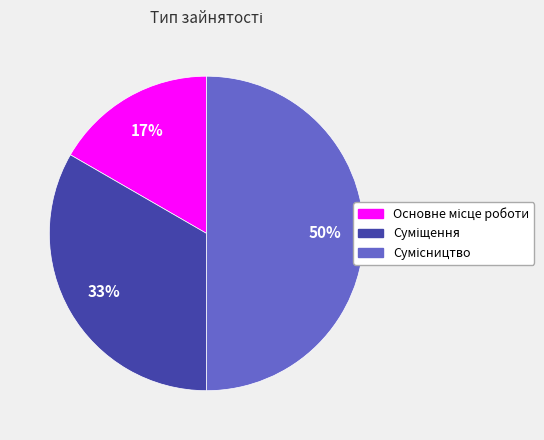

To the nearest percent, what is the average slice percentage?

33%